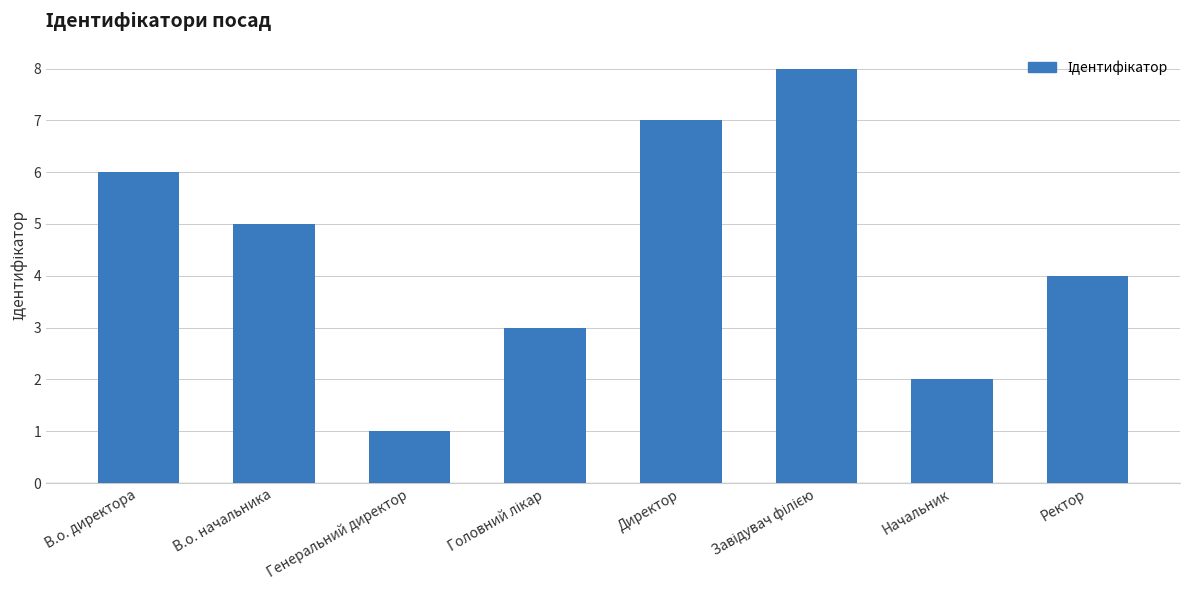

Reading left to right, transcribe all the data shown in this chart.

6	5	1	3	7	8	2	4